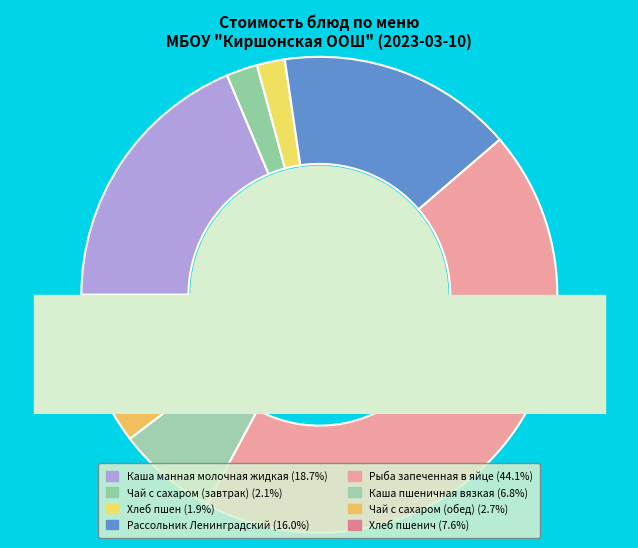

How many segments does this pie chart have?

8